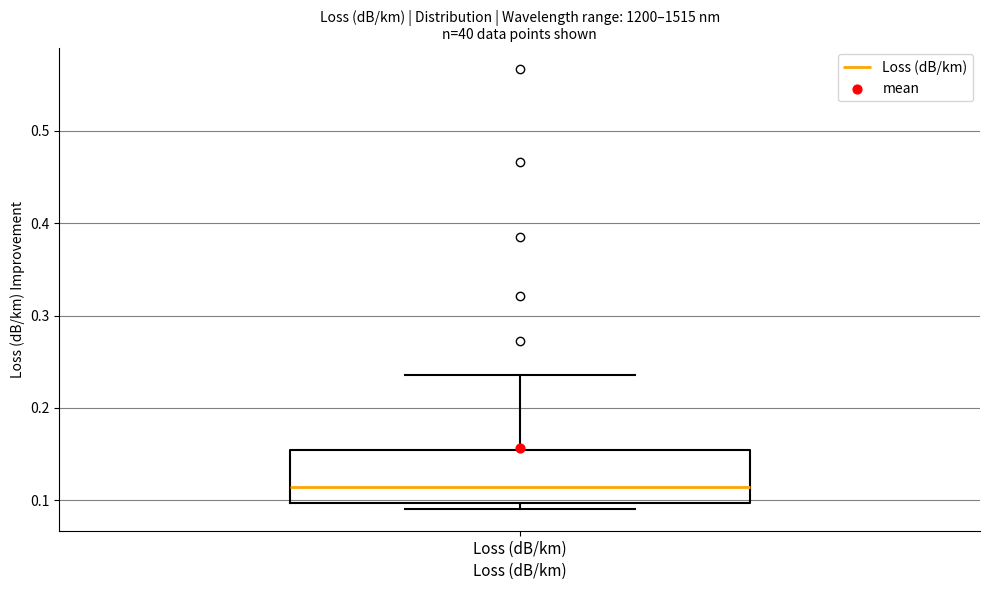

Where does the upper whisker of the box for Loss (dB/km) end on the y-axis? The values are not printed on the chart, so give them approximately, as read against the axis.

0.24